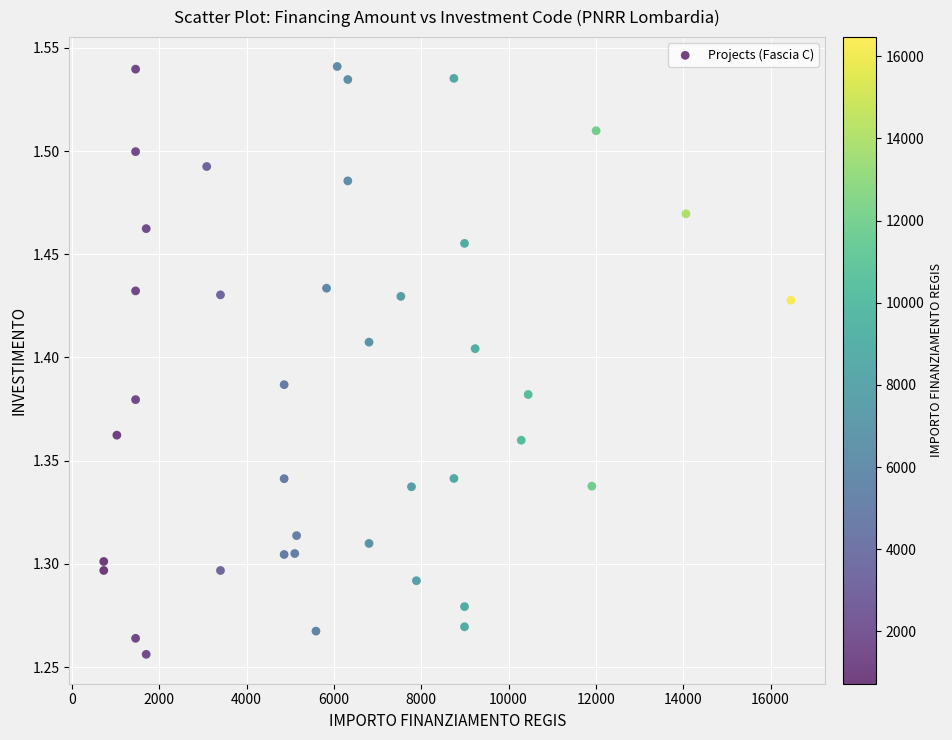

What is the range of X values (max minus min)?

15735.0